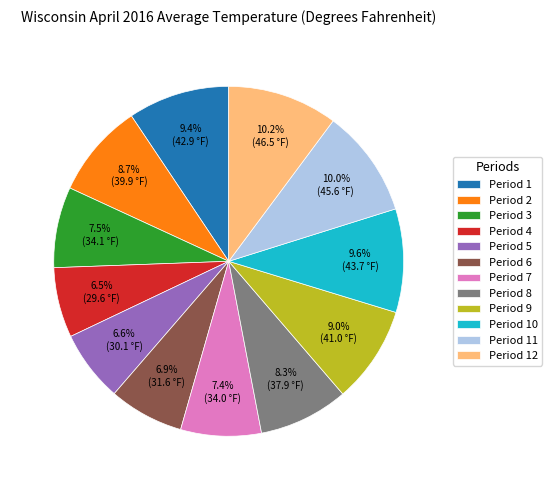

Approximately how many times larger is the value at Period 12 compared to Period 1?

1.1